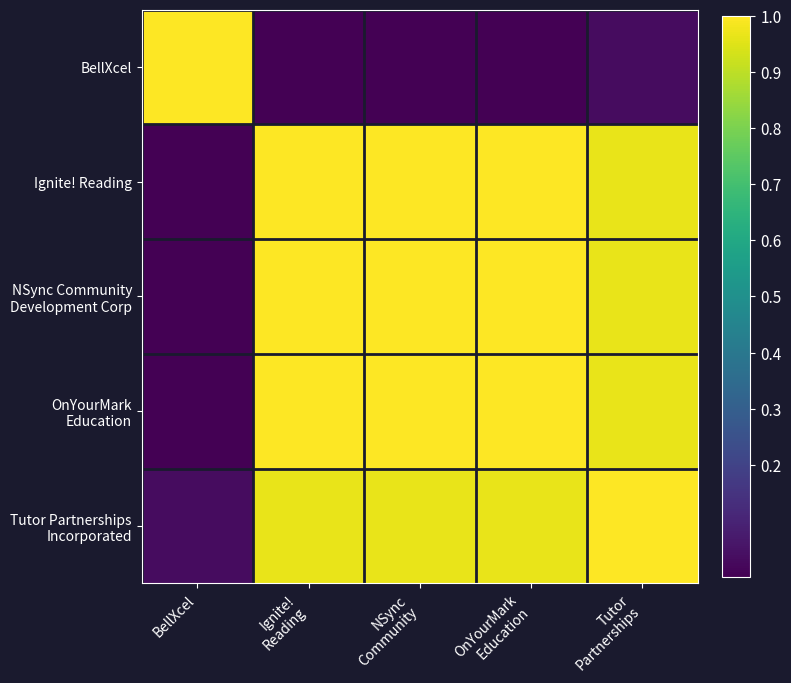

Rank the series by their maximum value, from lowest to highest.

BellXcel, Ignite! Reading, NSync Community Development Corp, OnYourMark Education, Tutor Partnerships Incorporated